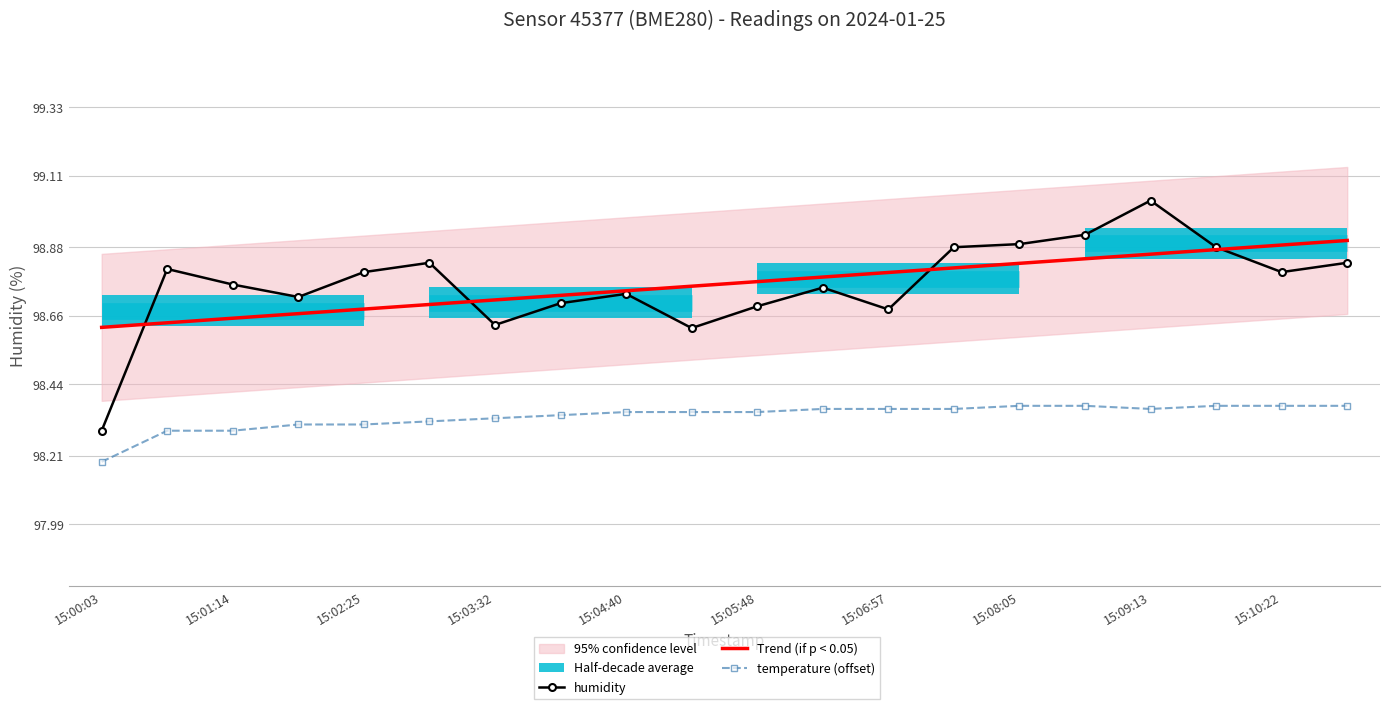

How many data points does each series have?

20